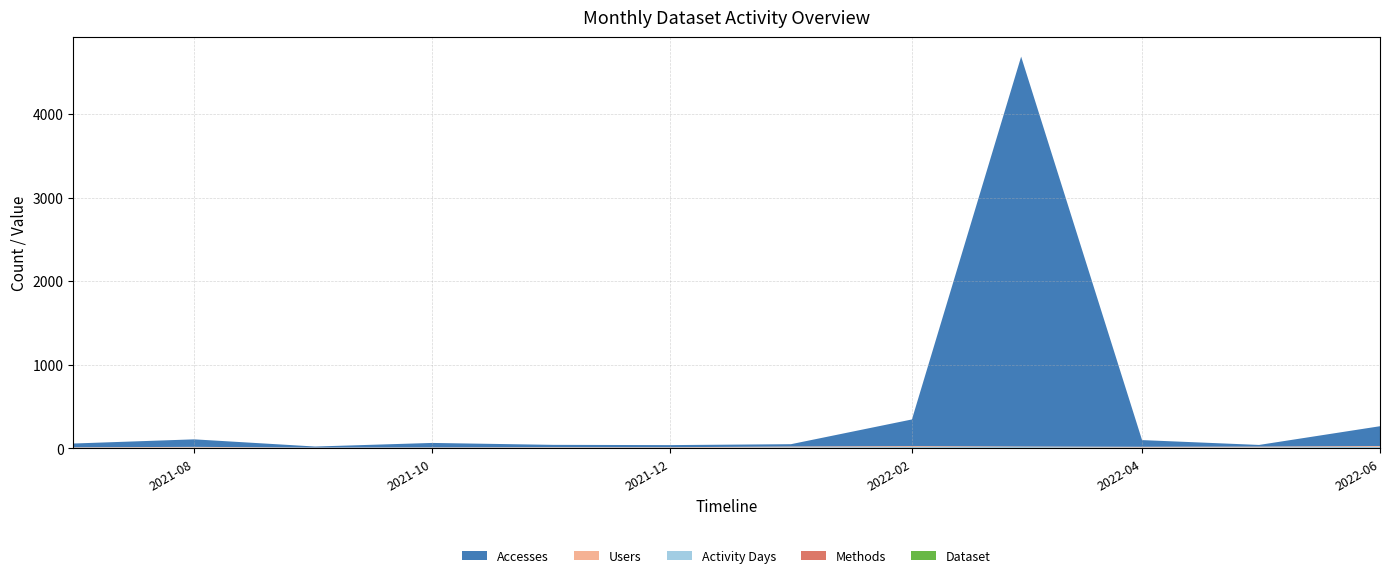

Reading left to right, transcribe all the data shown in this chart.

Accesses: 45	90	12	53	27	25	28	319	4666	80	20	237
Users: 5	7	3	4	5	5	9	11	6	8	9	10
Activity Days: 5	7	3	4	6	5	9	12	12	8	9	14
Methods: 1	2	2	2	2	2	2	2	2	1	1	2
Dataset: 1	1	1	1	1	1	1	1	1	1	1	1